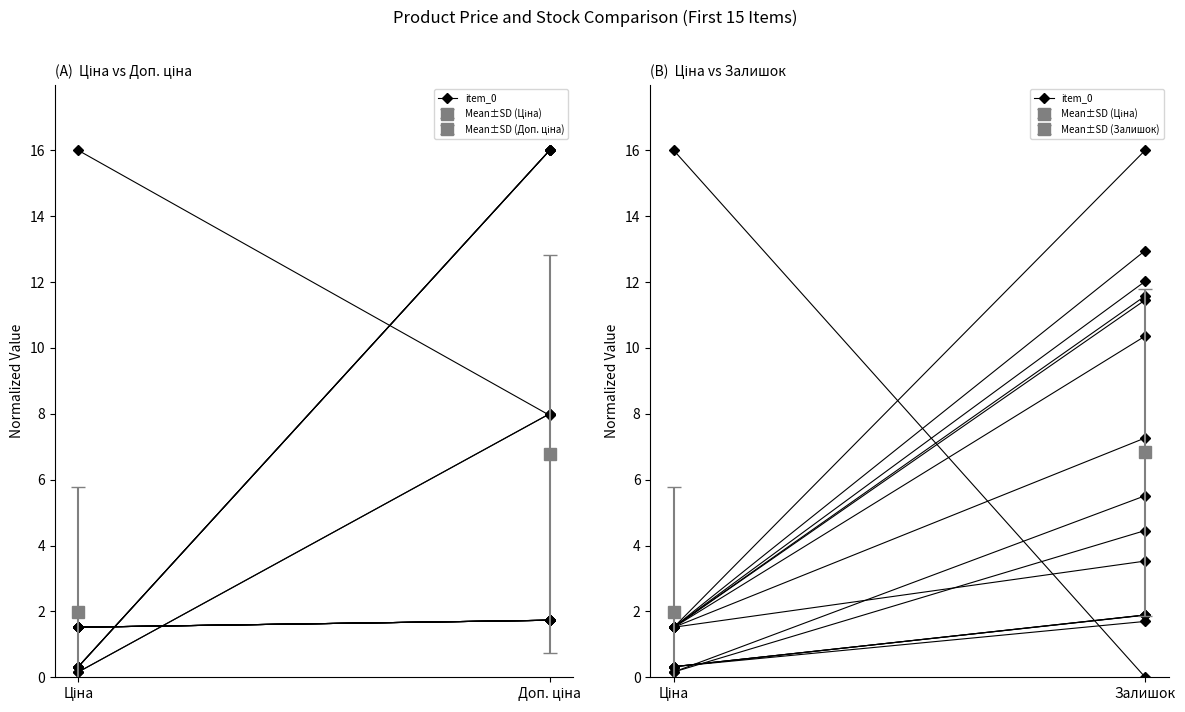

What is the label of the 1st point from the left?

Ціна